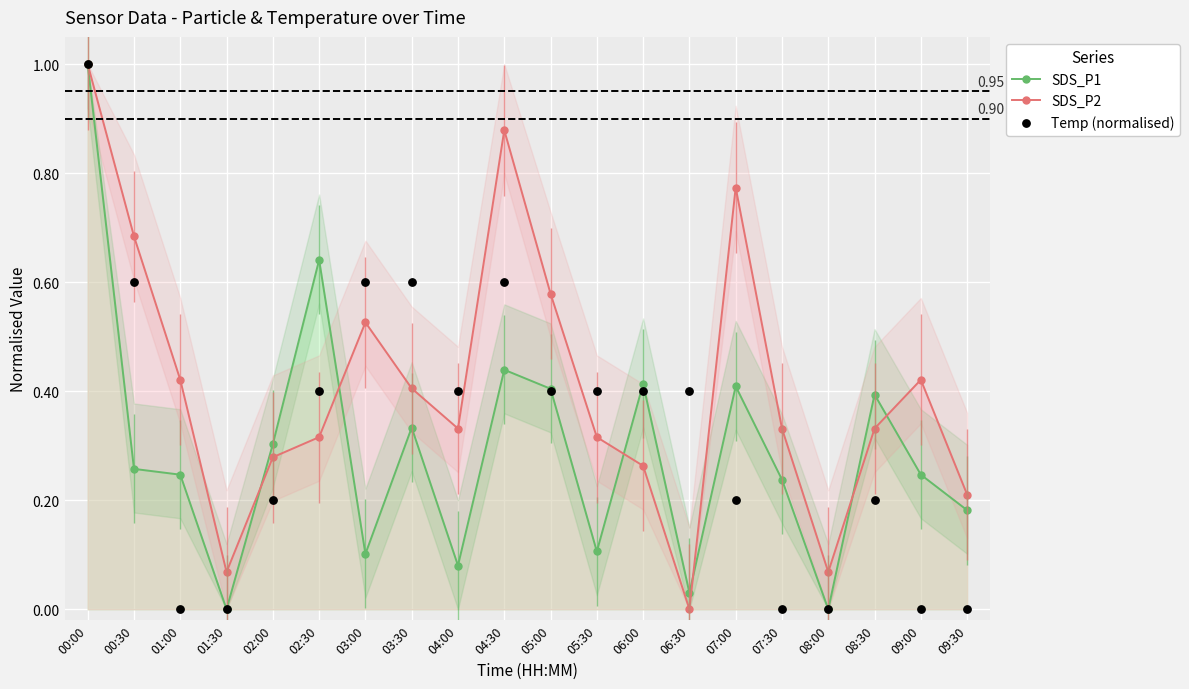

What are all the series names shown in the legend?

SDS_P1, SDS_P2, Temp (normalised)